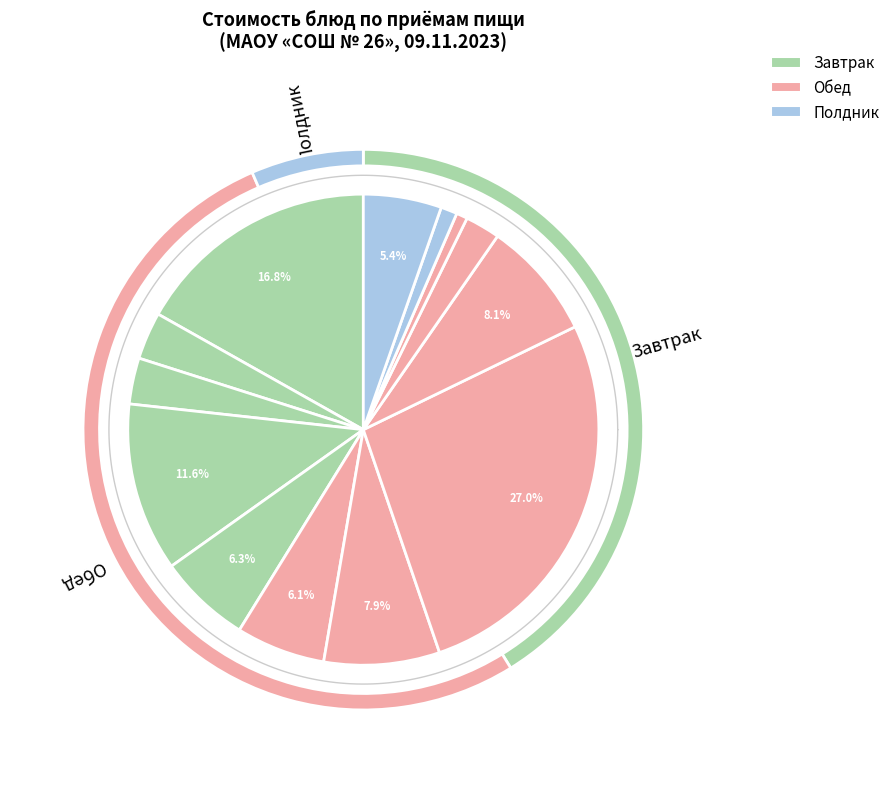

Does салат овощной с яблоками, яйцом варёным represent more than half of the total?

No